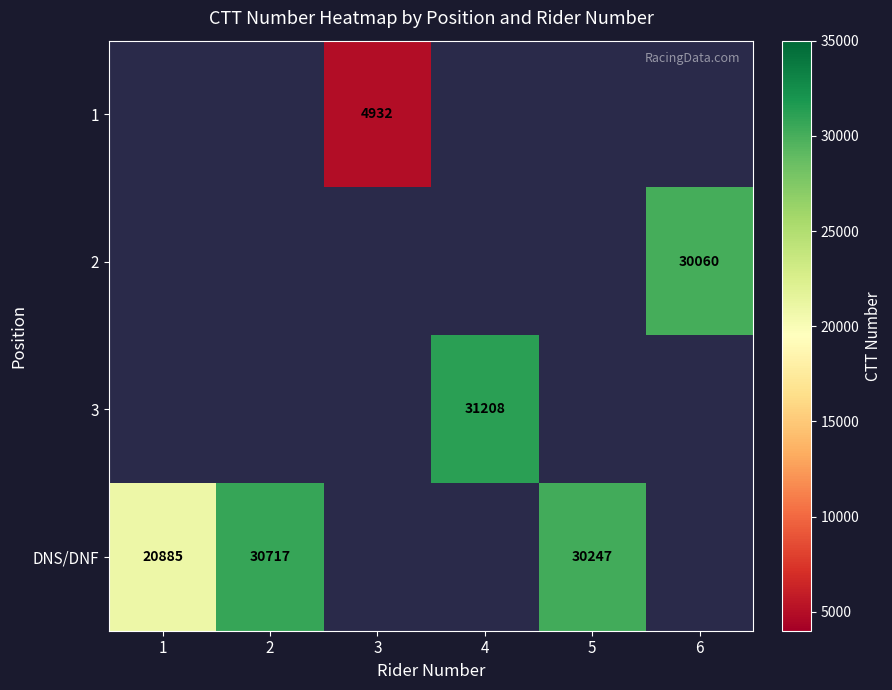

The value of 1 at 3 is 4932. True or false?

True